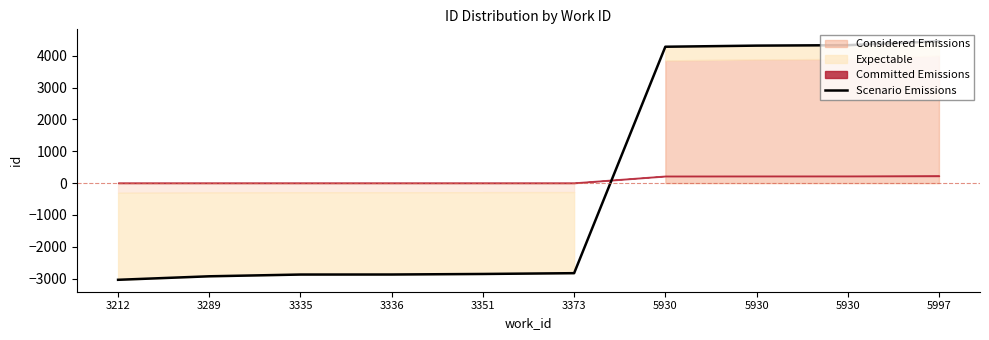

At which category does the chart reach its peak across all series?

5997